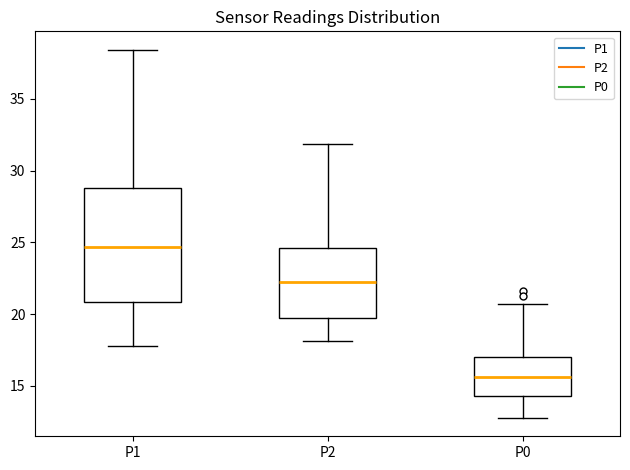

Which box is the tallest, from its lower edge to its upper edge?

P1